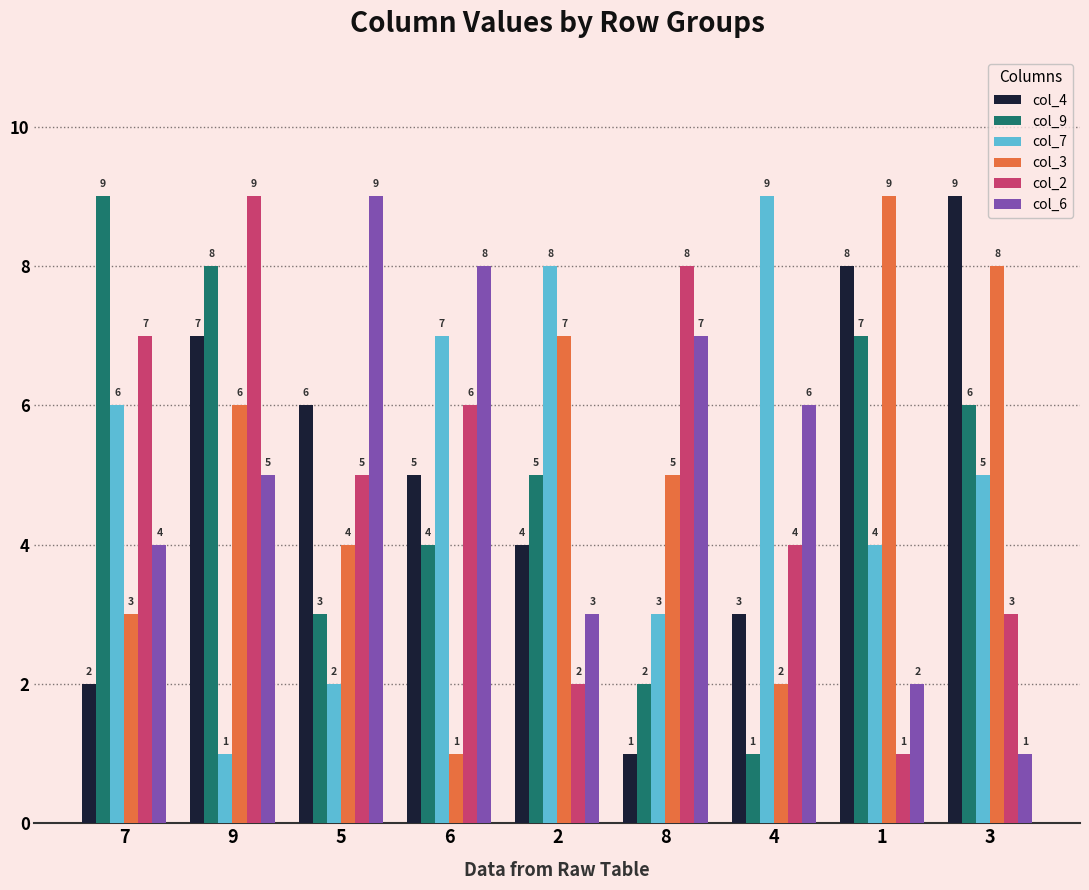

What is the sum of the col_7 values at 1 and 2?

12